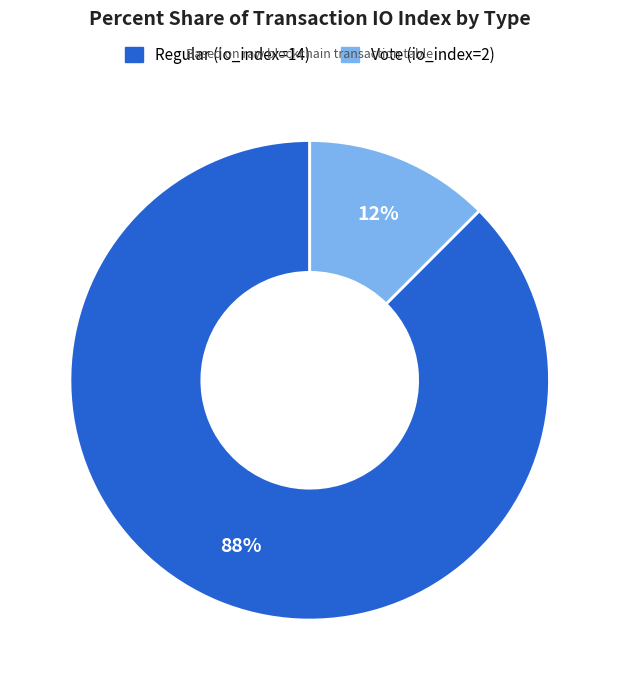

Which category has the biggest portion of the pie?

Regular (io_index=14)